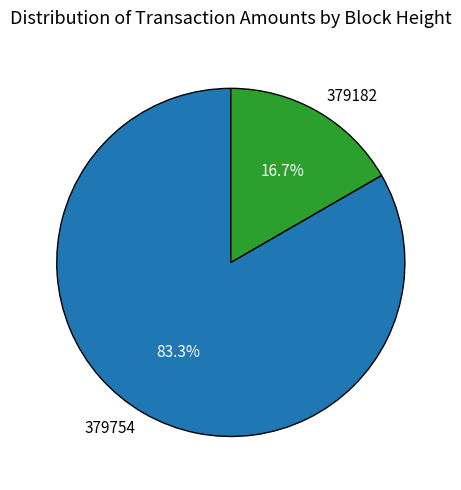

Do 379182 and 379754 together represent more than half of the pie?

Yes